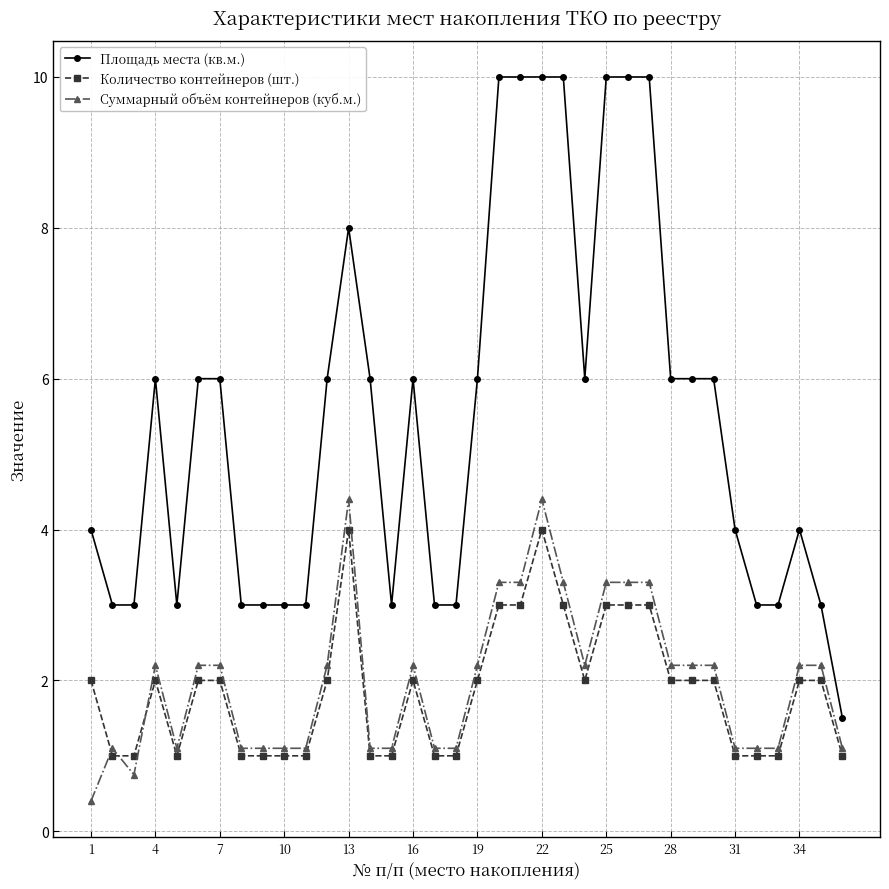

Rank the series by their maximum value, from highest to lowest.

Площадь места (кв.м.), Суммарный объём контейнеров (куб.м.), Количество контейнеров (шт.)